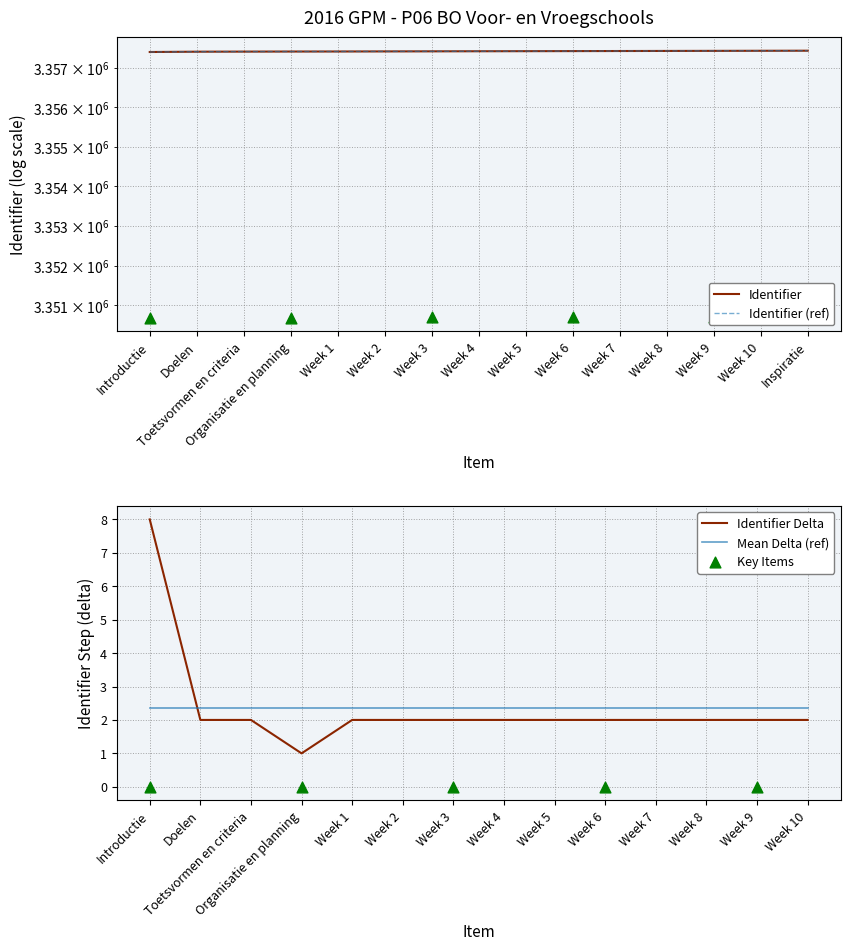

What is the change in value from Week 8 to Week 9?

+2